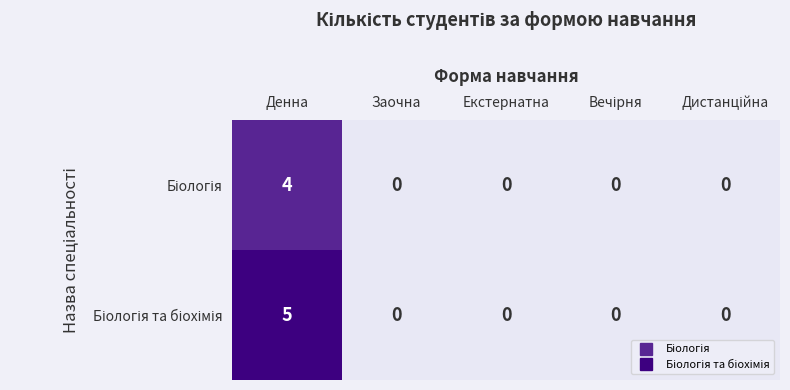

What is the greatest value displayed?

5